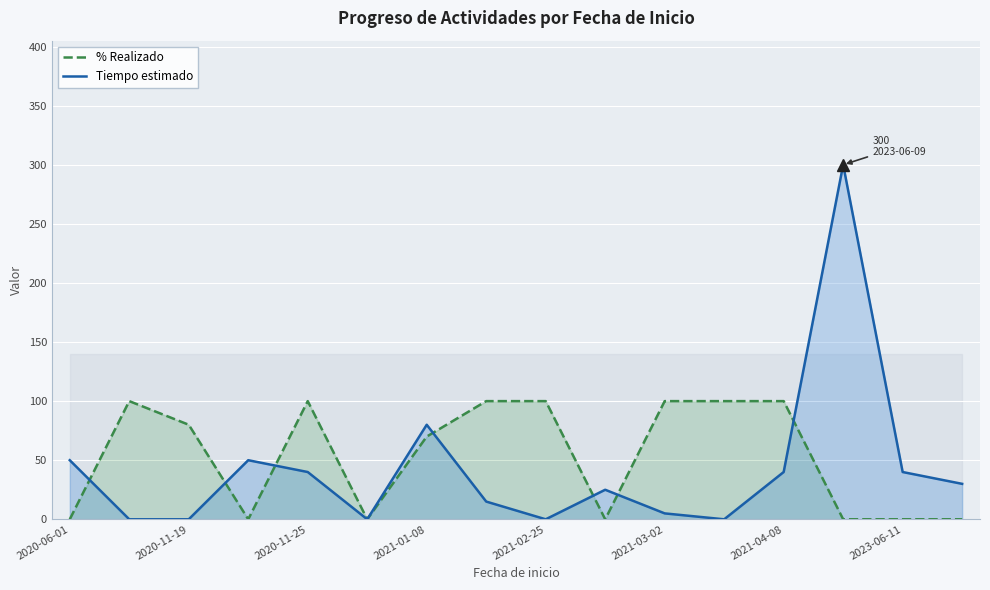

At 2023-06-11, list the series in order from smallest to largest.

% Realizado, Tiempo estimado